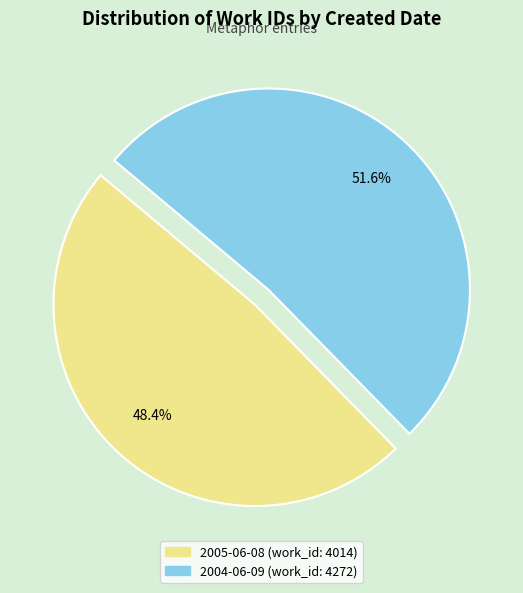

How many segments does this pie chart have?

2